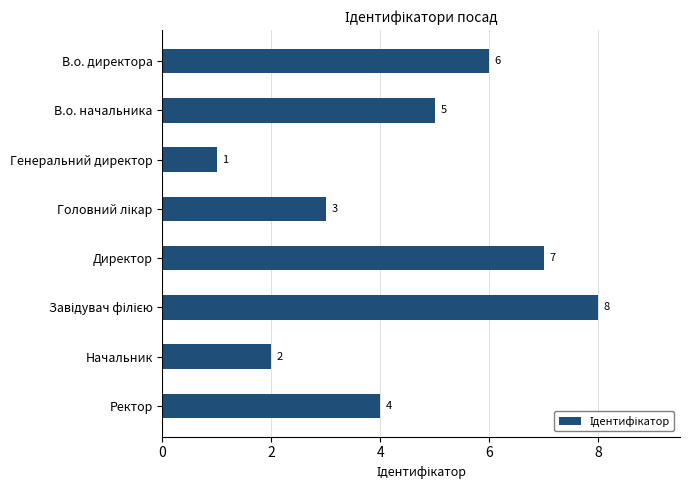

How many values are below 5?

4